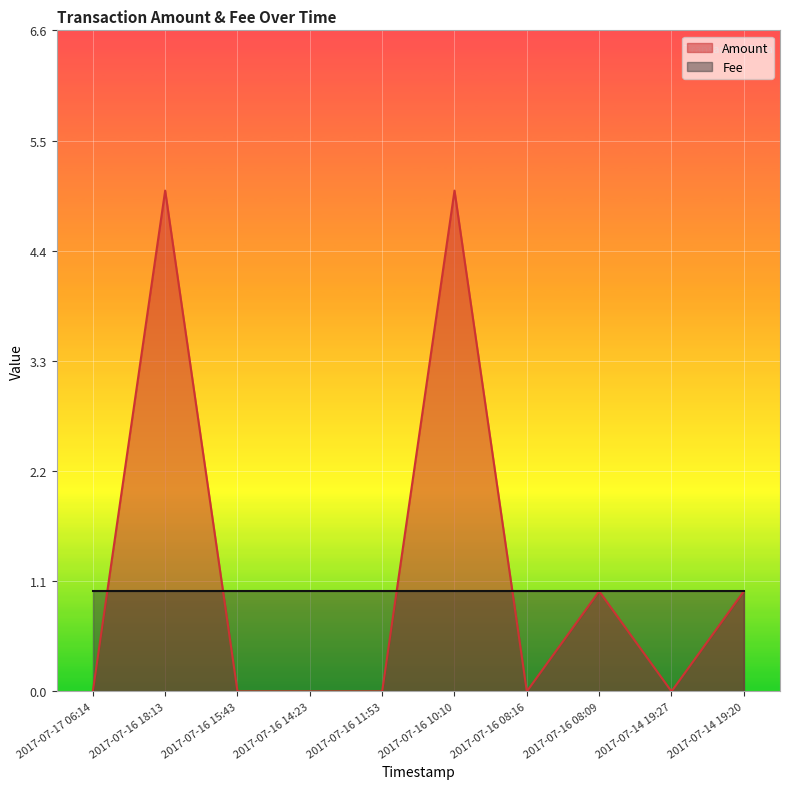

At which category does the data reach its first local peak?

2017-07-16 18:13